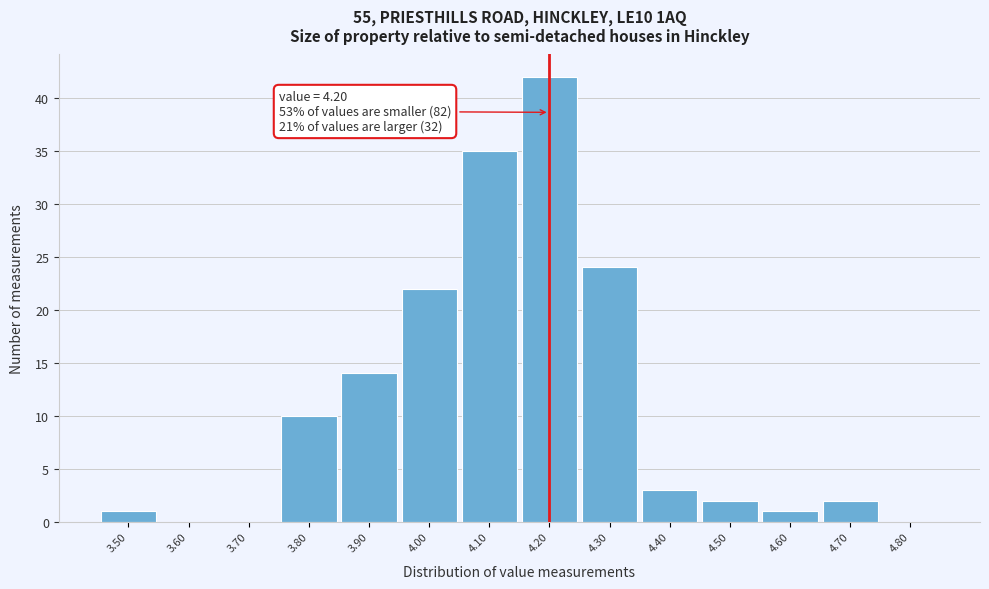

Which range on the x-axis has the tallest bar?

4.15 to 4.25